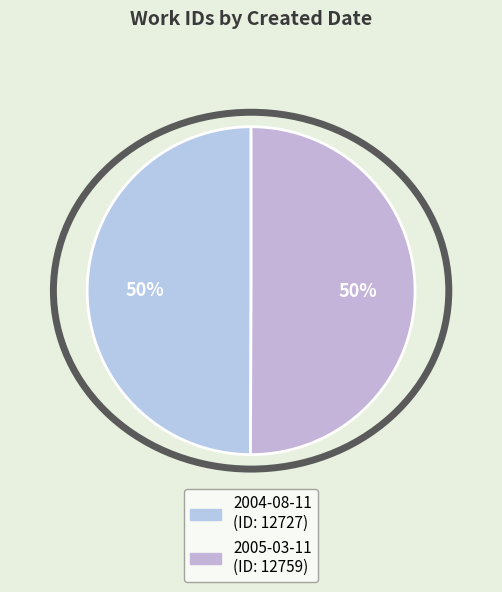

How many slices are in this pie chart?

2